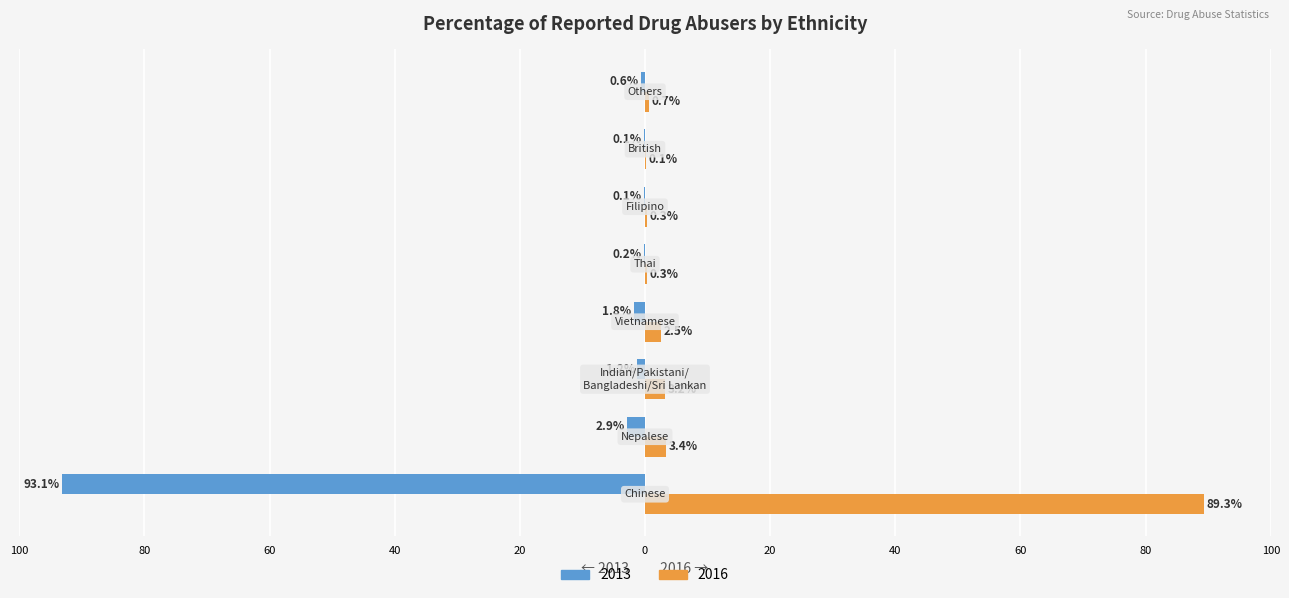

What are all the series names shown in the legend?

2013, 2016